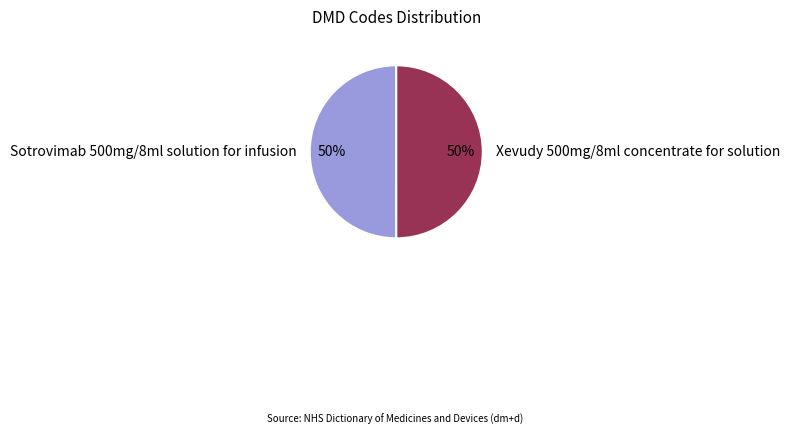

True or false: Xevudy 500mg/8ml concentrate for solution accounts for 35% of the total.

False